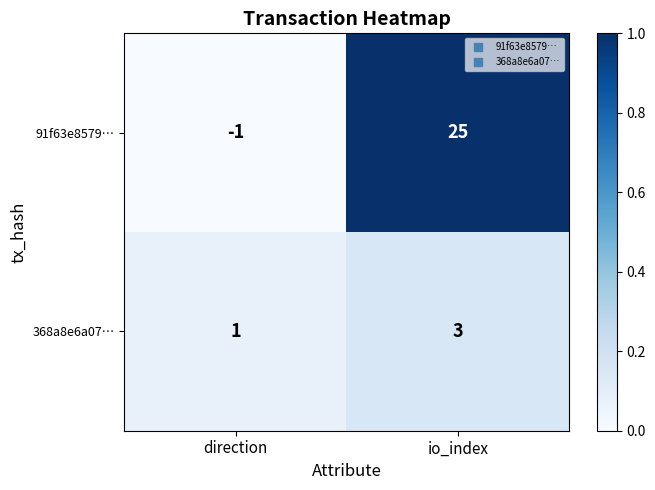

Which series has the largest range (max minus min)?

91f63e8579…